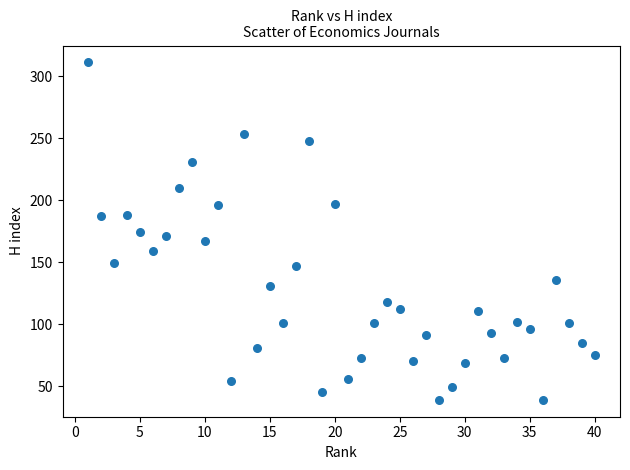

What is the range of X values (max minus min)?

39